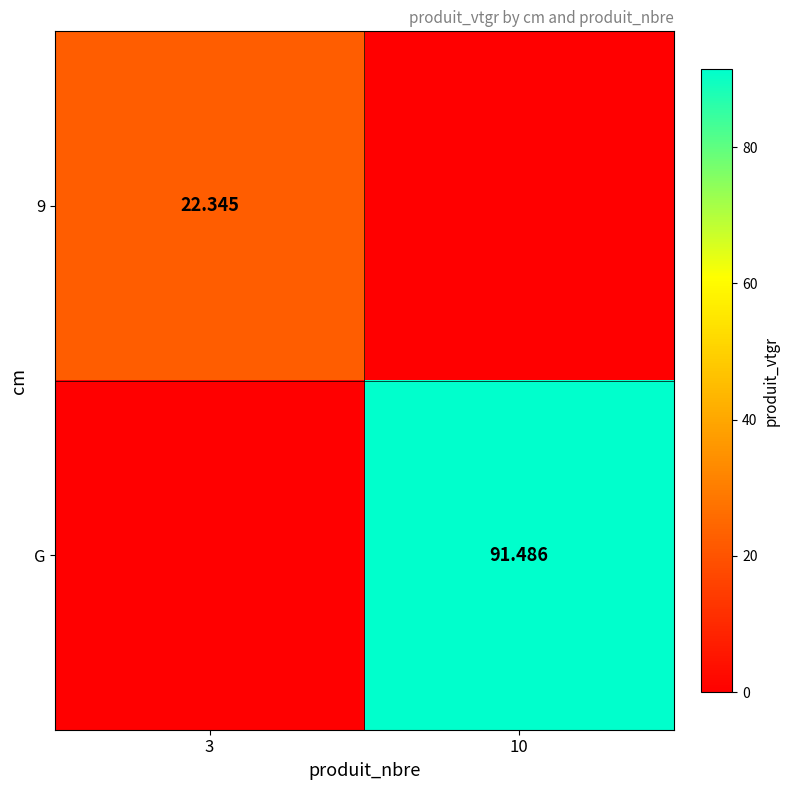

Is the value of 9 at 3 greater than the value of G at 10?

No